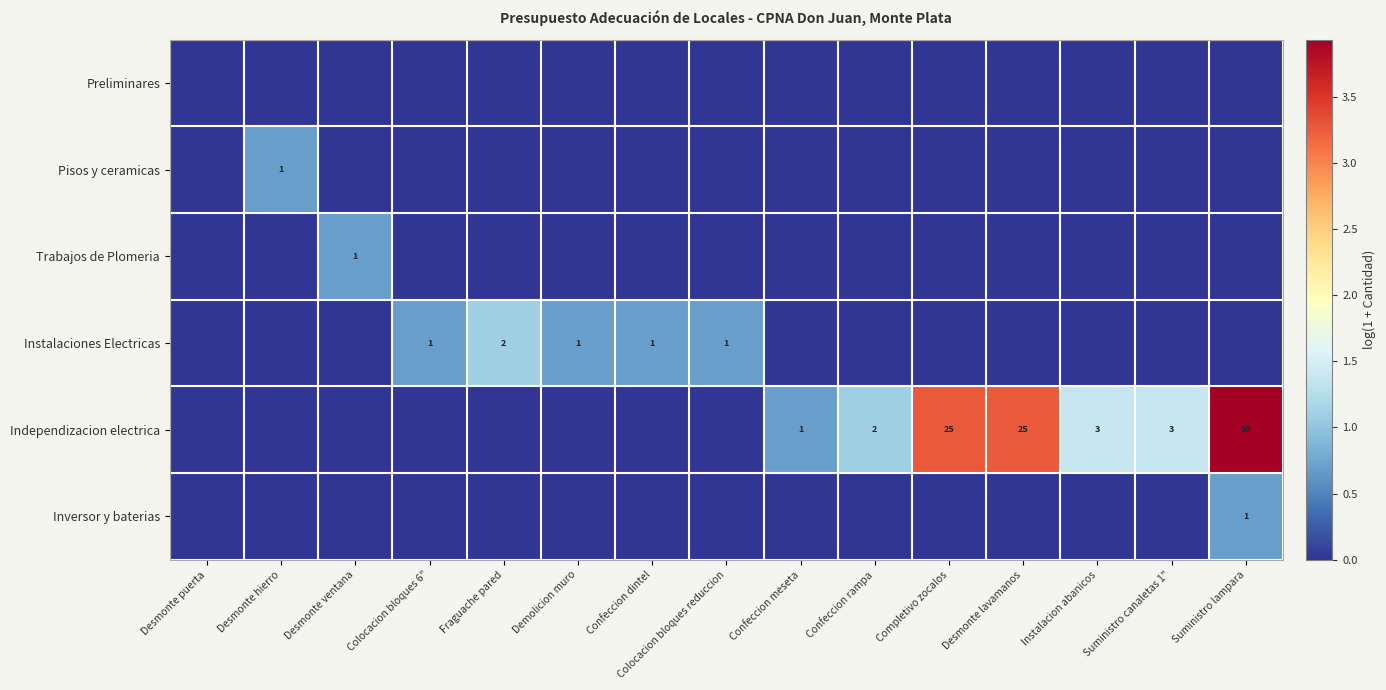

What is the difference between the highest and lowest values at Completivo zocalos?

3.3